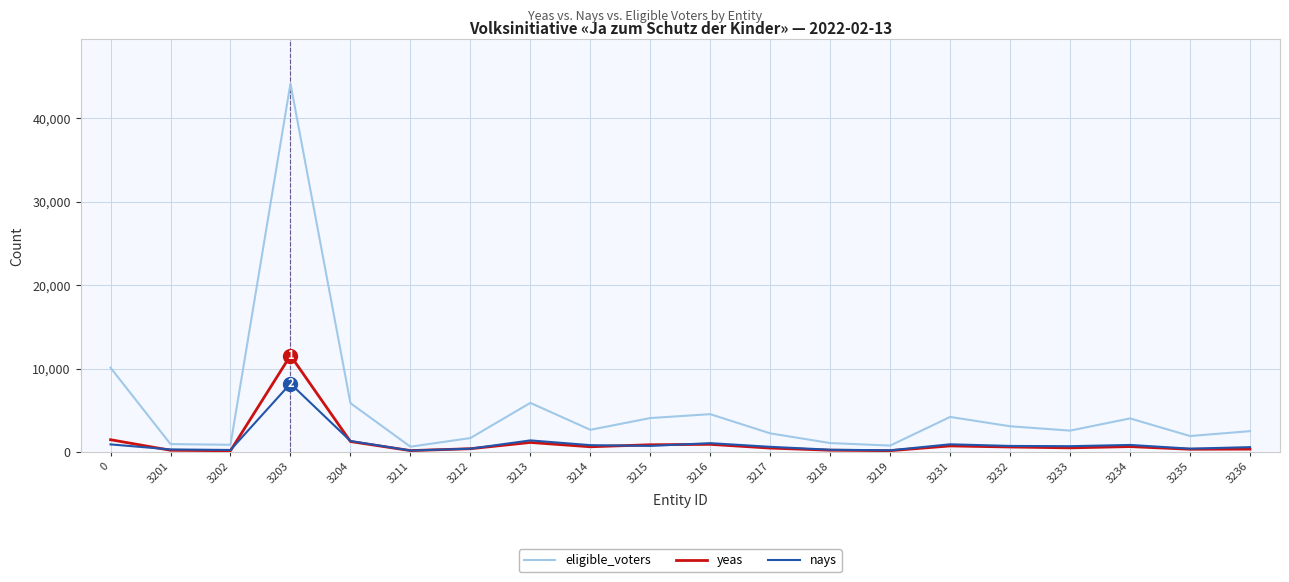

Which series has the largest range (max minus min)?

eligible_voters